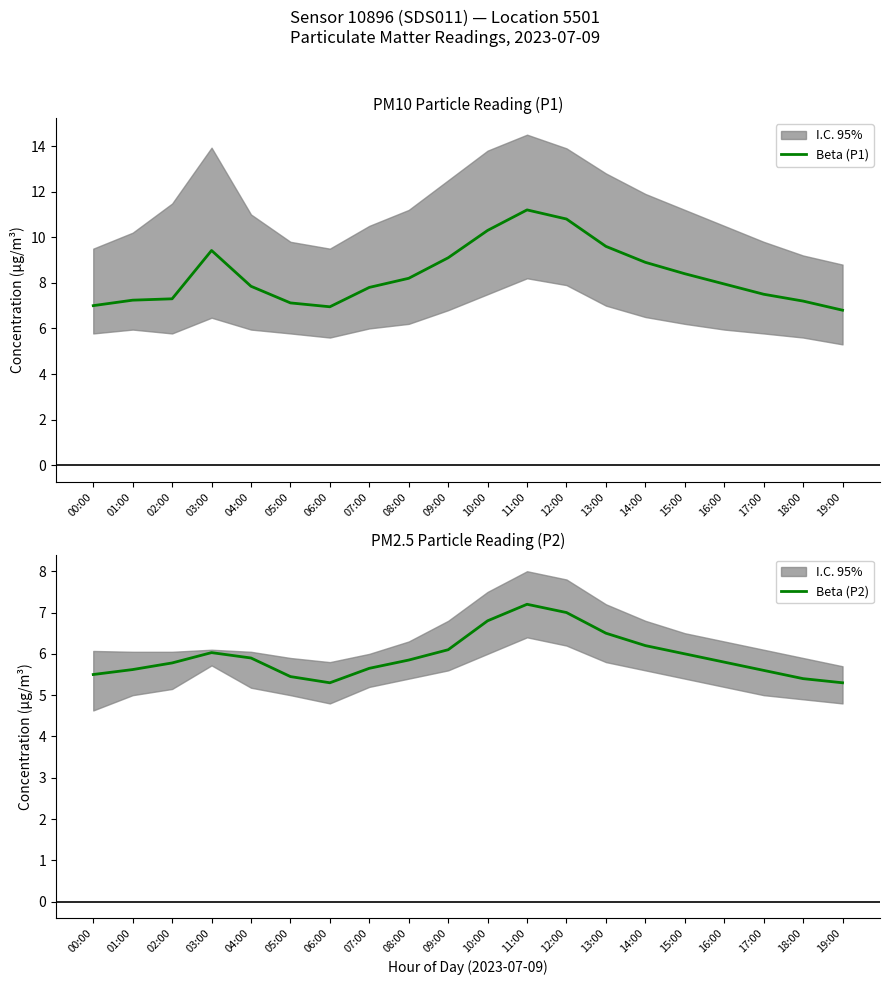

List the series in order of their overall mean, highest first.

Beta (P1), Beta (P2)